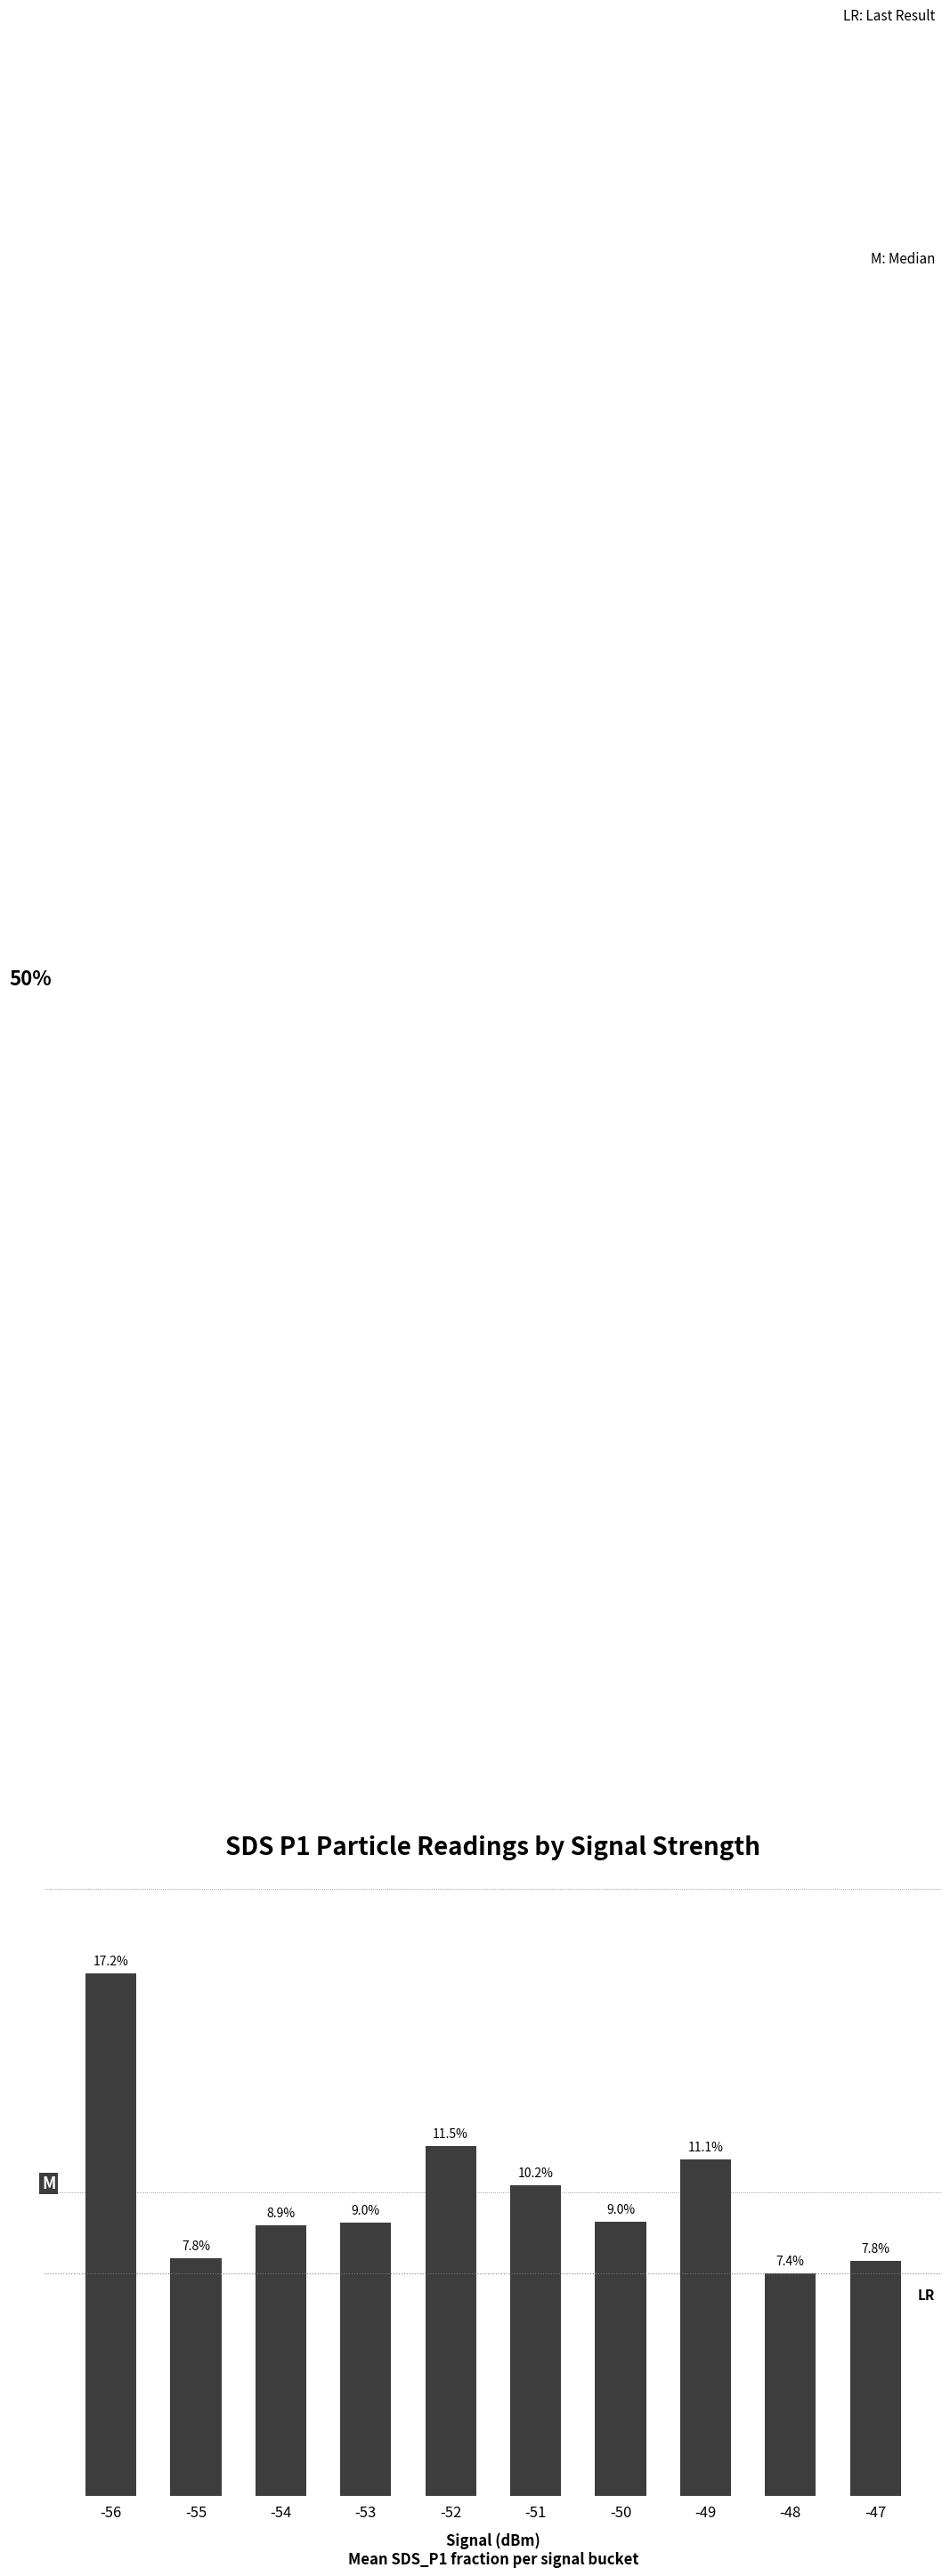

True or false: the data shows 0.1 at -50.

True